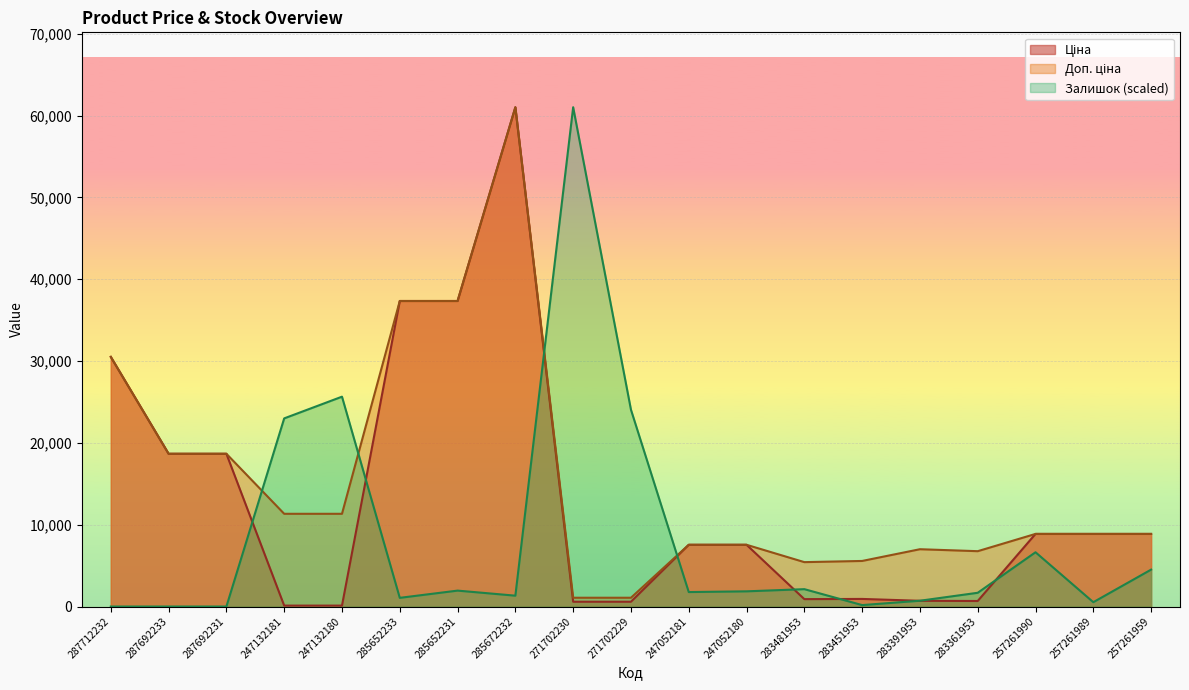

True or false: Ціна and Доп. ціна cross at least once.

False